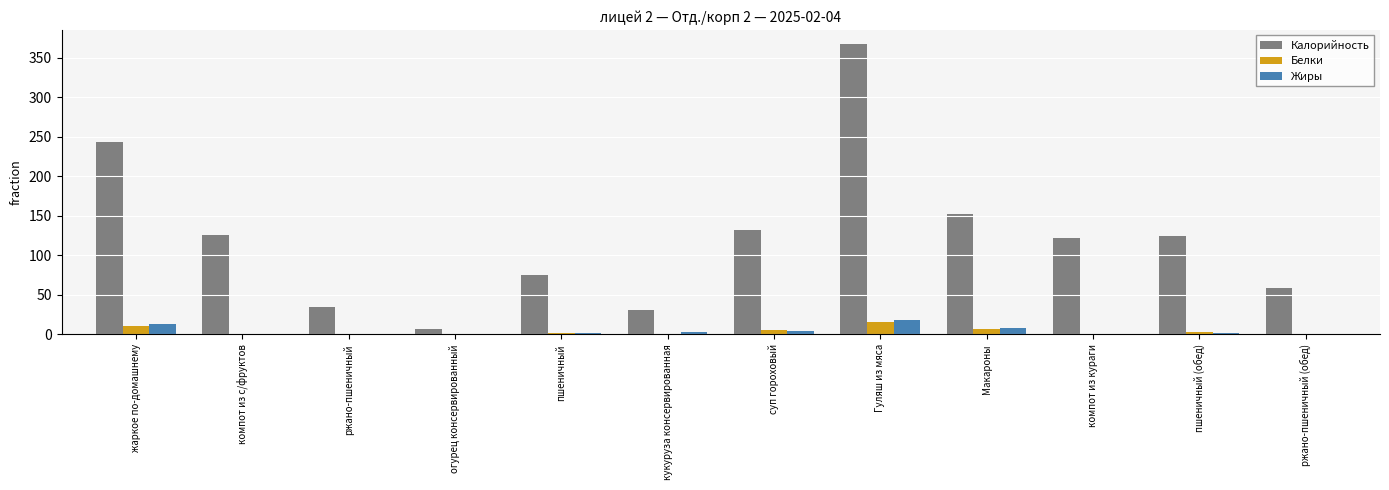

Is the value of Калорийность at Гуляш из мяса greater than the value of Жиры at ржано-пшеничный (обед)?

Yes